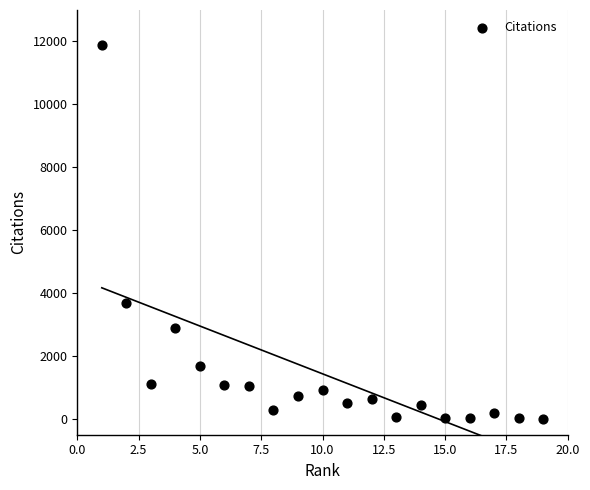

What is the range of X values (max minus min)?

18